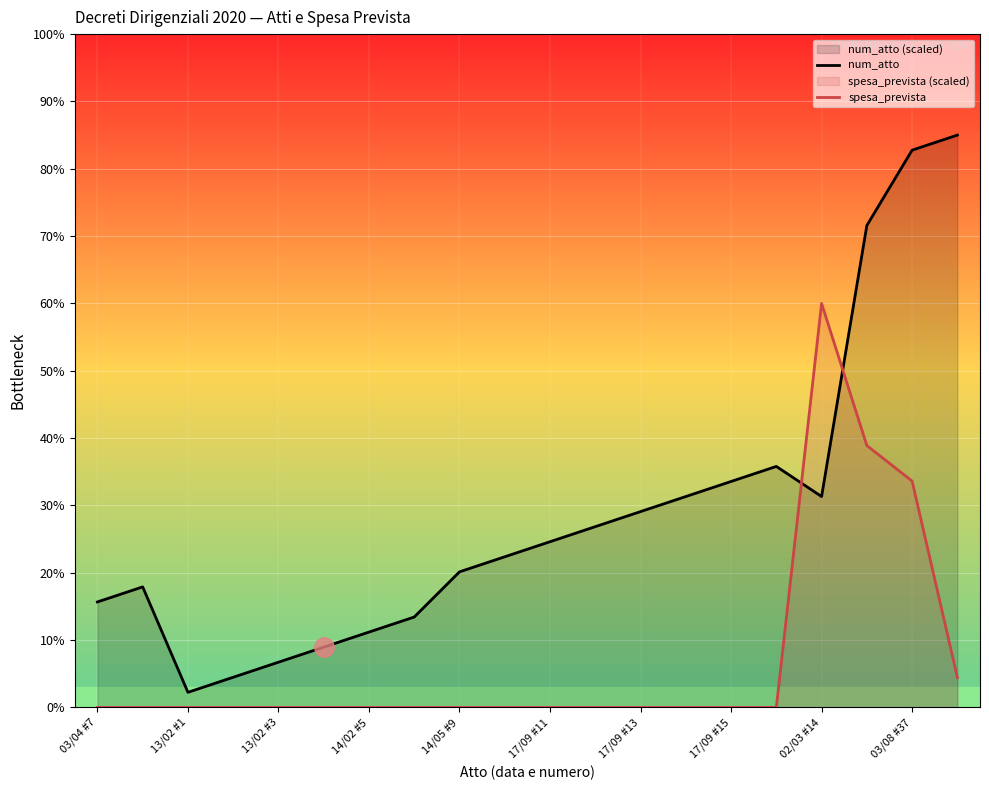

At which category does the chart reach its peak across all series?

19